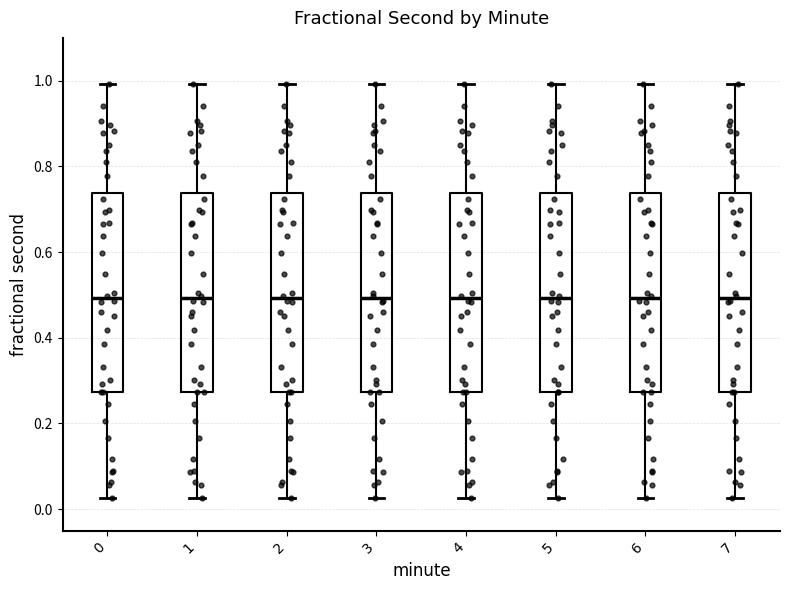

Reading left to right, read every box against the y-axis: the position of its median line, the range the box covers, and the ends of its whiskers. The values are not printed on the chart, so give them approximately, as read against the axis.

0: median 0.50, box 0.28 to 0.74, whiskers 0.02 to 1.00
1: median 0.50, box 0.28 to 0.74, whiskers 0.02 to 1.00
2: median 0.50, box 0.28 to 0.74, whiskers 0.02 to 1.00
3: median 0.50, box 0.28 to 0.74, whiskers 0.02 to 1.00
4: median 0.50, box 0.28 to 0.74, whiskers 0.02 to 1.00
5: median 0.50, box 0.28 to 0.74, whiskers 0.02 to 1.00
6: median 0.50, box 0.28 to 0.74, whiskers 0.02 to 1.00
7: median 0.50, box 0.28 to 0.74, whiskers 0.02 to 1.00